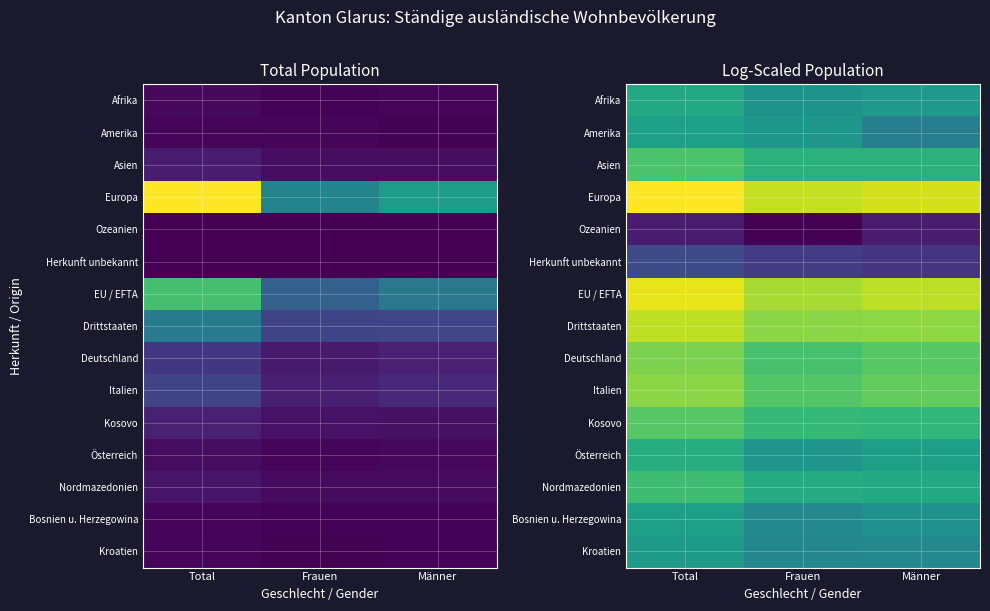

At which label does Amerika first exceed 4?

Total